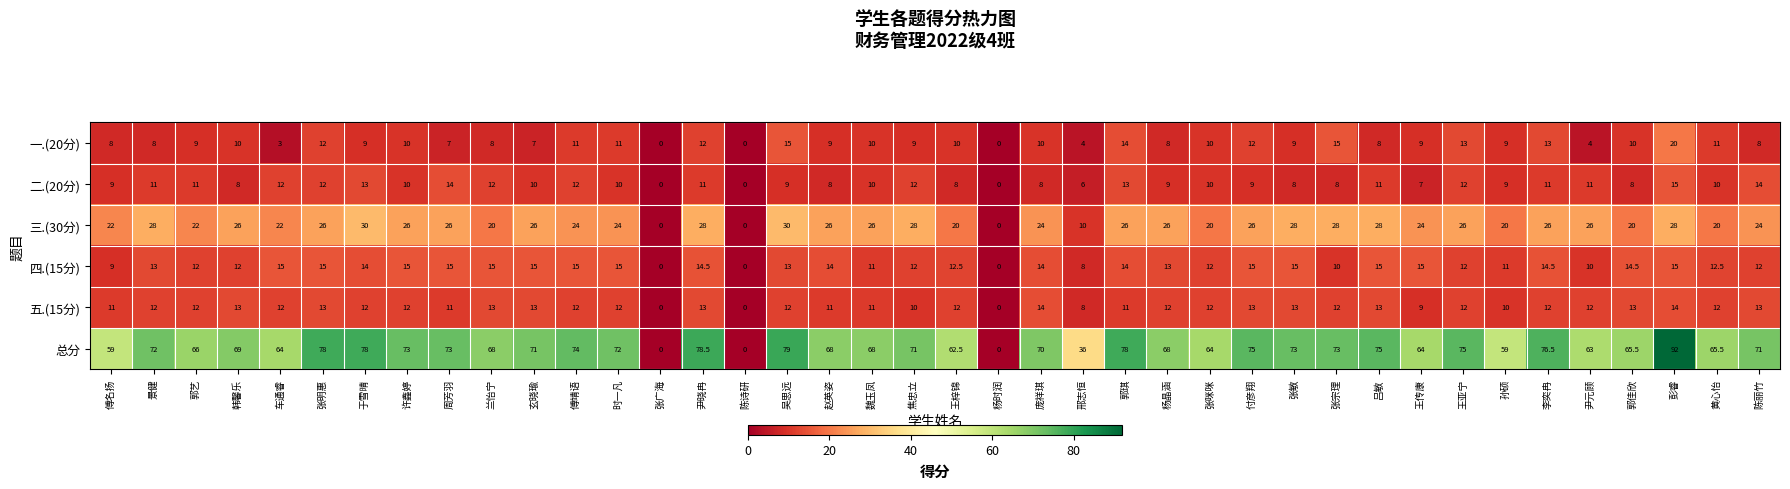

Which category has the highest value across all series?

彭睿